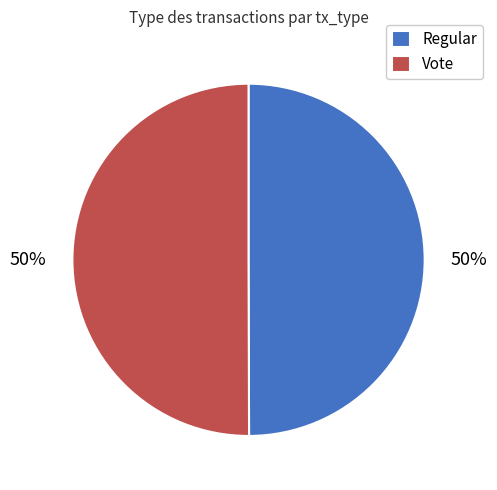

Combined, do Regular and Vote account for over 50%?

Yes